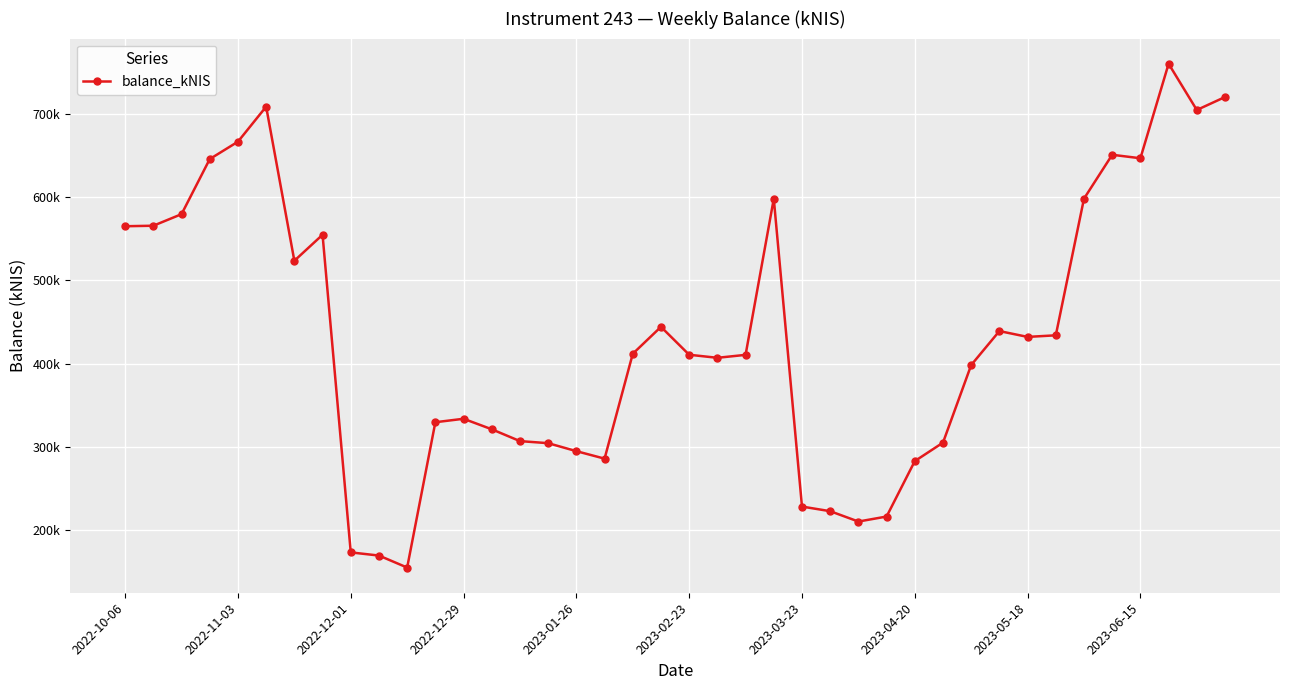

Does the chart display data point markers on the line(s)?

Yes